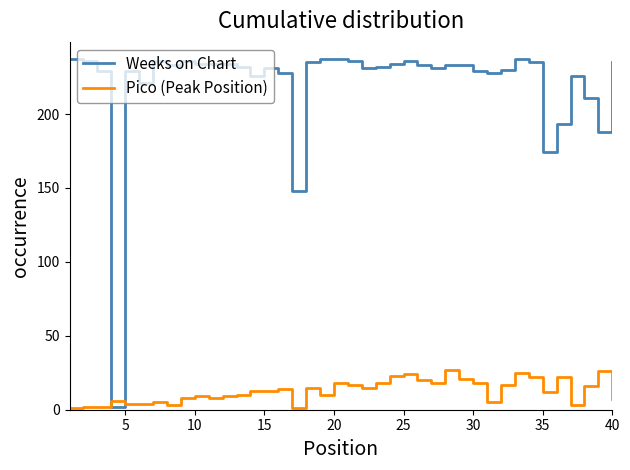

Which series has the largest total across all categories?

Weeks on Chart